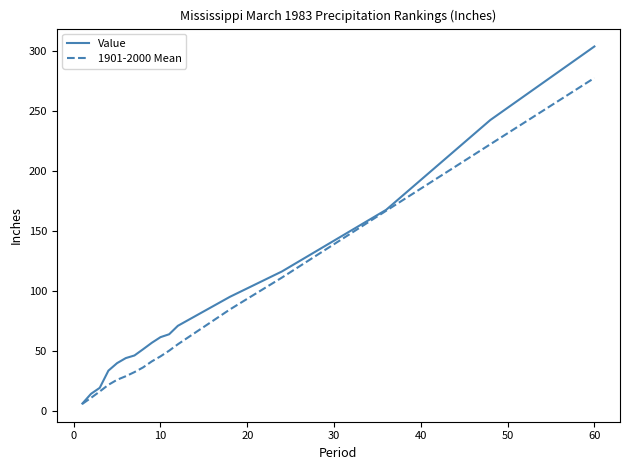

Which series has the widest spread of values?

Value